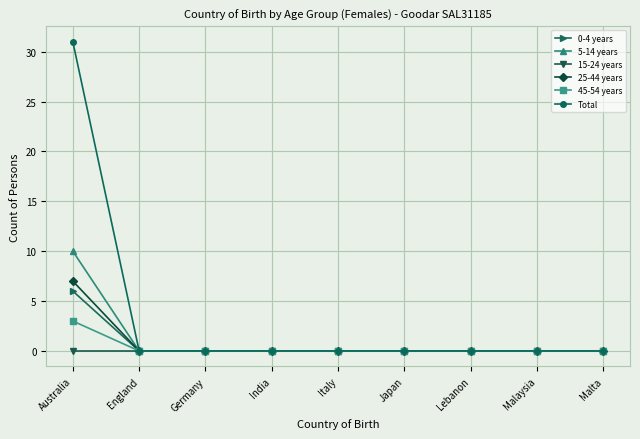

What is the label of the 8th point from the left?

Malaysia